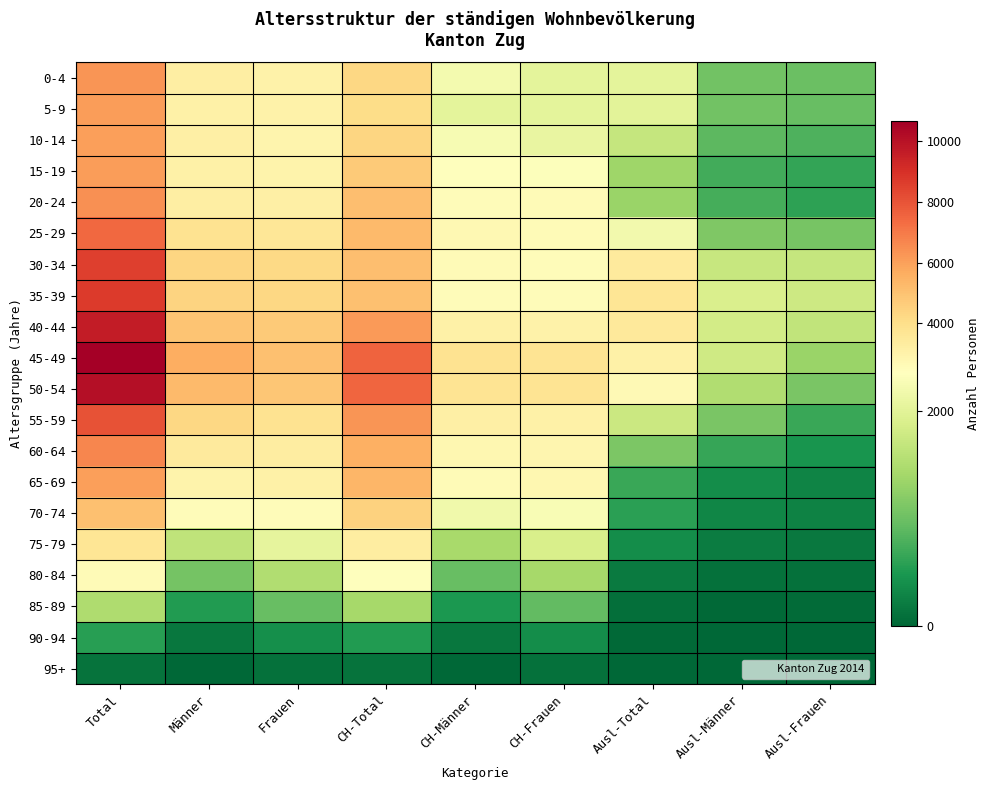

At CH-Total, list the series in order from largest to smallest.

45-49, 50-54, 55-59, 40-44, 60-64, 65-69, 25-29, 30-34, 20-24, 35-39, 15-19, 70-74, 10-14, 0-4, 5-9, 75-79, 80-84, 85-89, 90-94, 95+